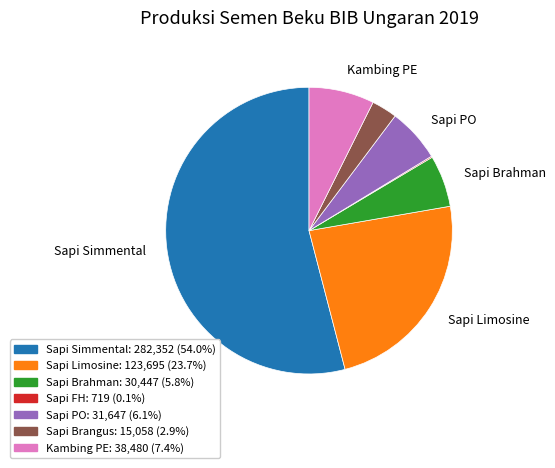

Is there a majority slice in this chart?

Yes